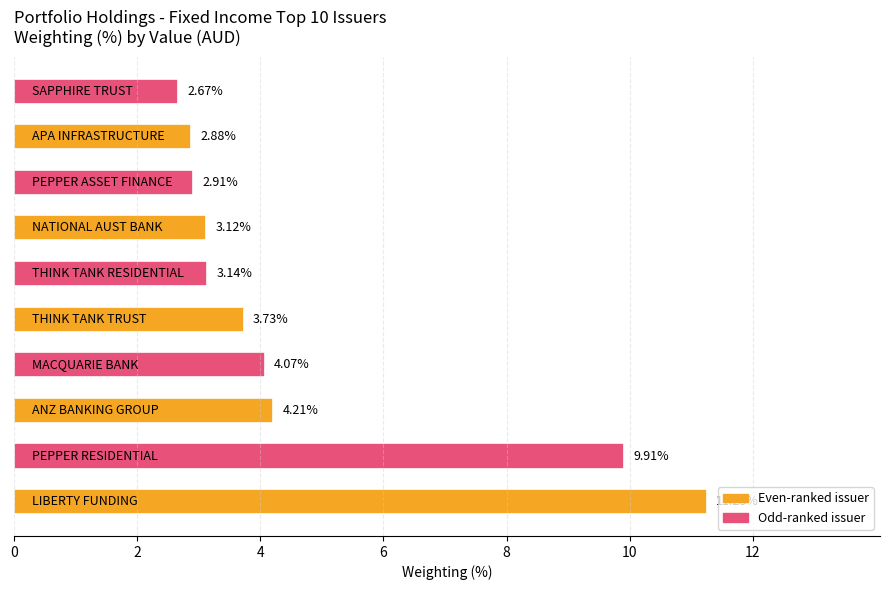

What is the sum of all values?

47.9